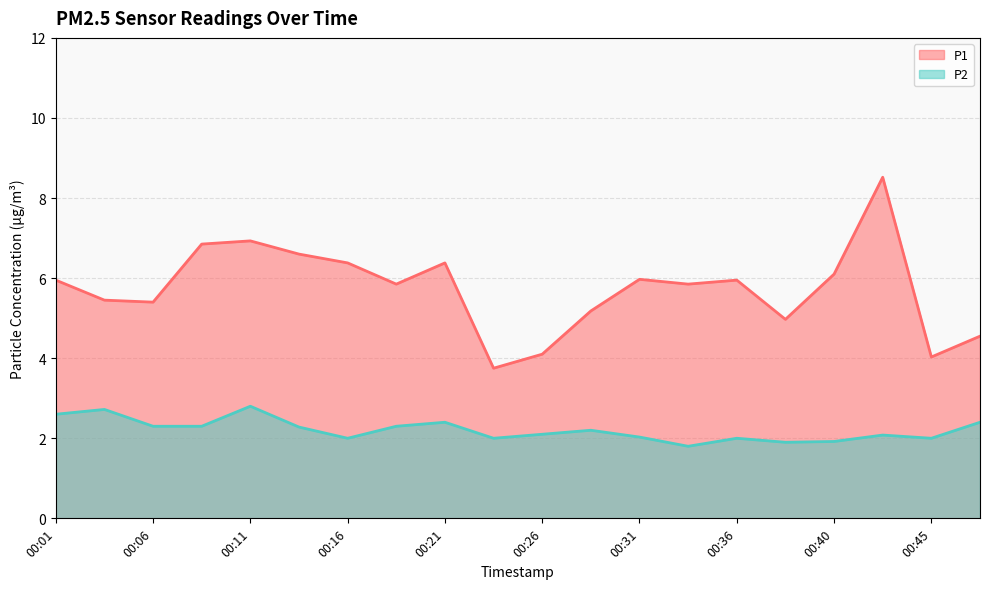

How many interior local peaks does the P2 series have?

6